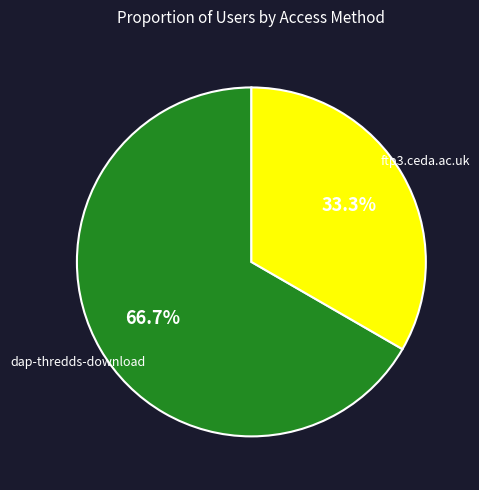

To the nearest percent, what is the difference between the largest and smallest slice percentages?

33%